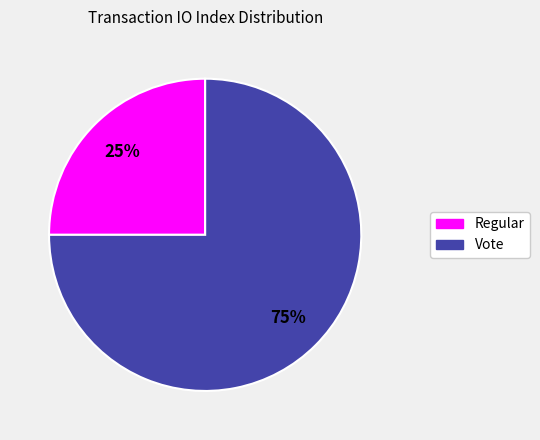

Is there any slice that represents more than half of the pie?

Yes